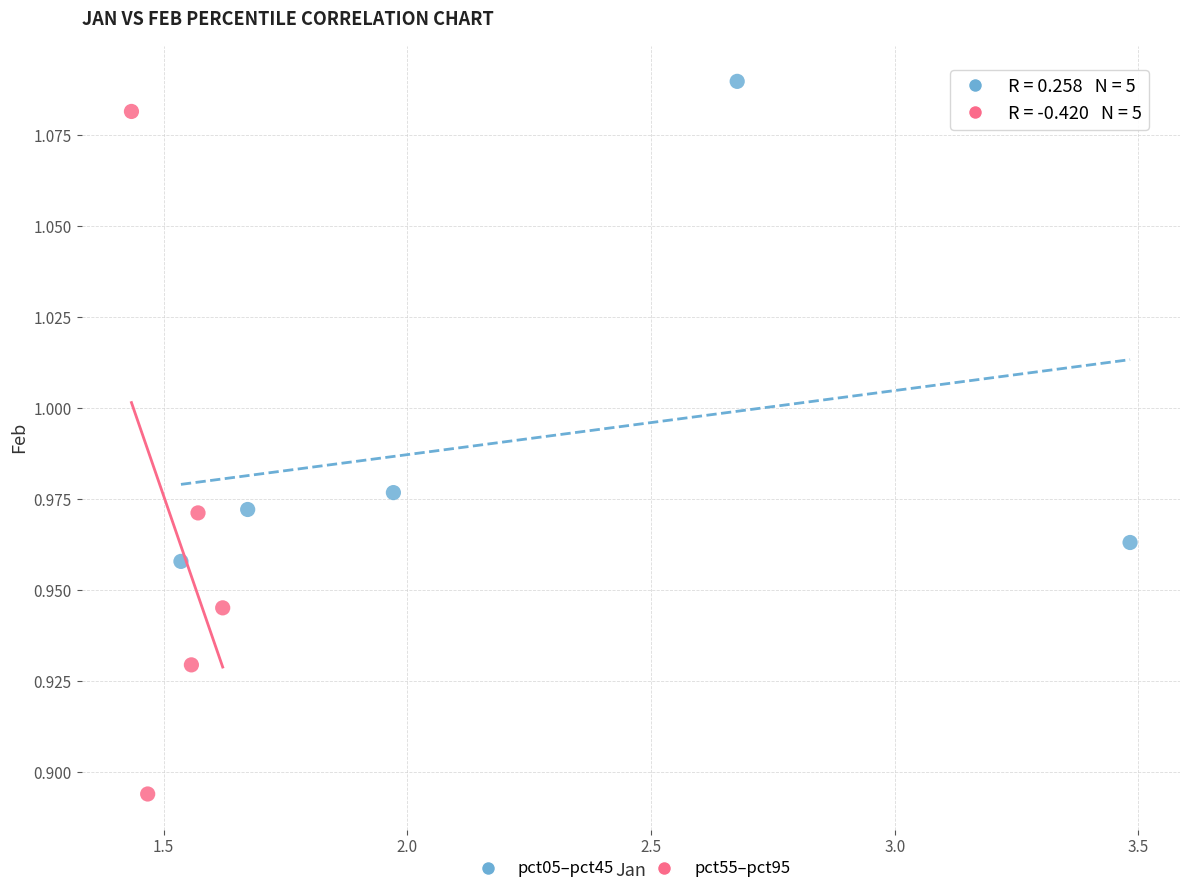

Which series reaches the maximum Y coordinate?

pct05–pct45